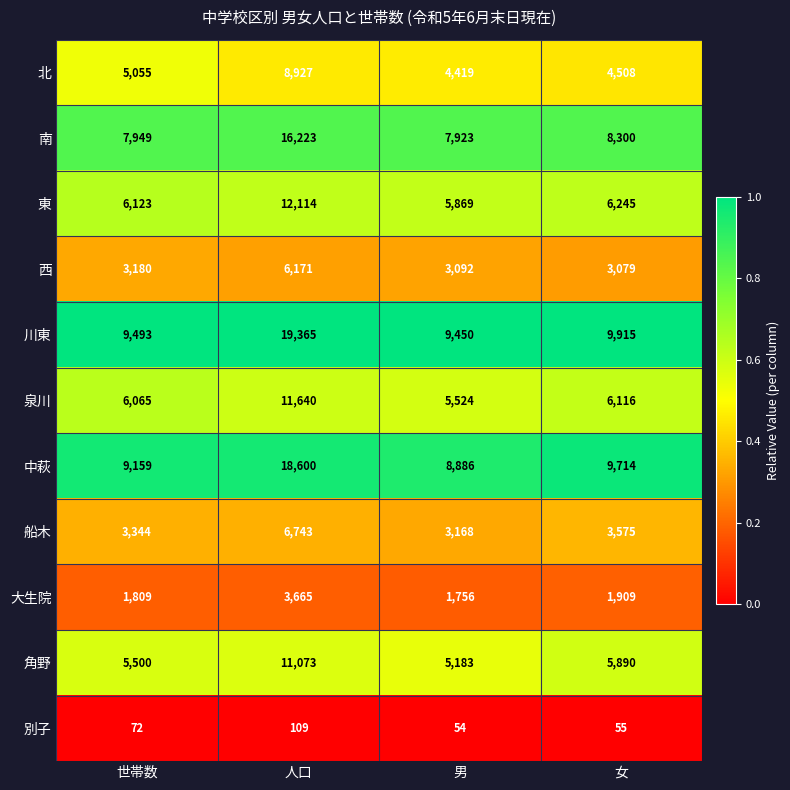

Which series changed the most between 人口 and 男?

川東